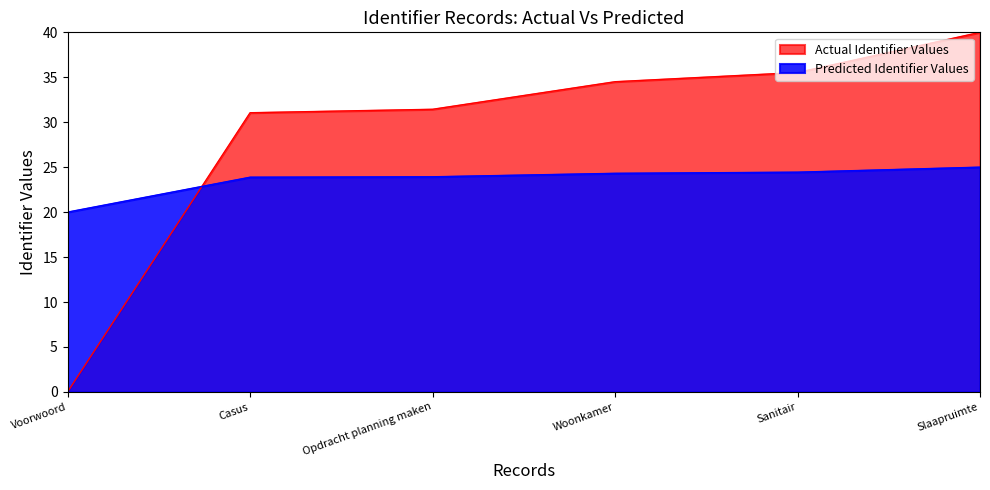

True or false: Identifier (Actual) has a value of 23.9 at Casus.

True